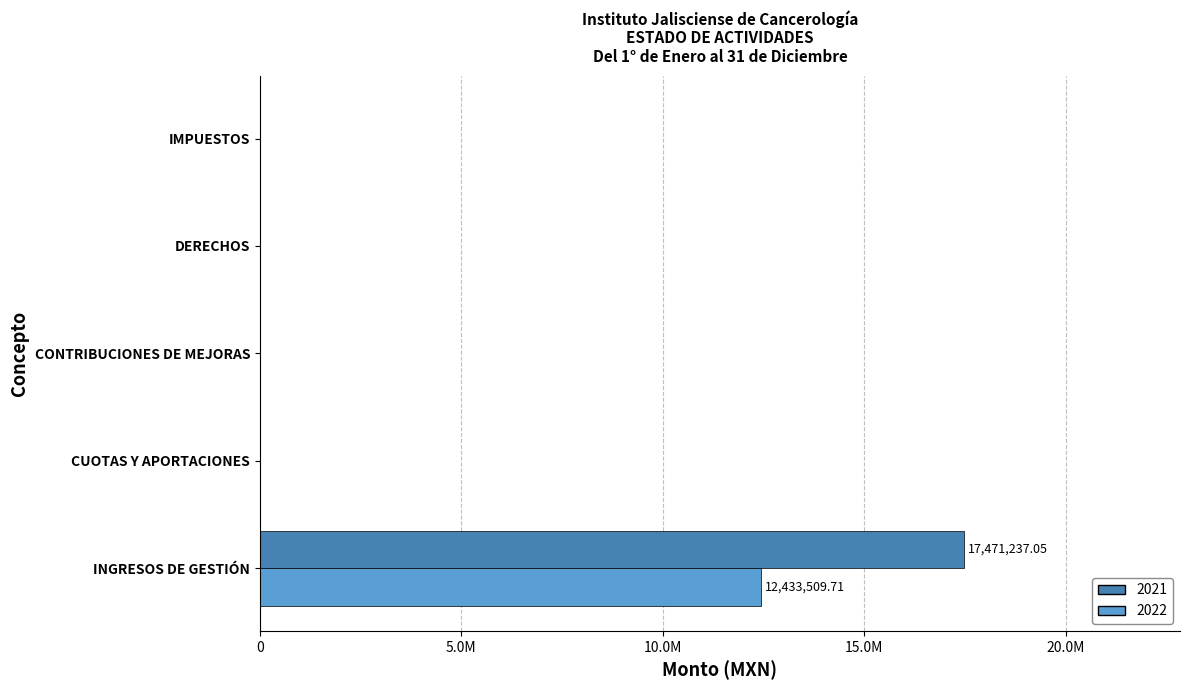

What are all the series names shown in the legend?

2021, 2022